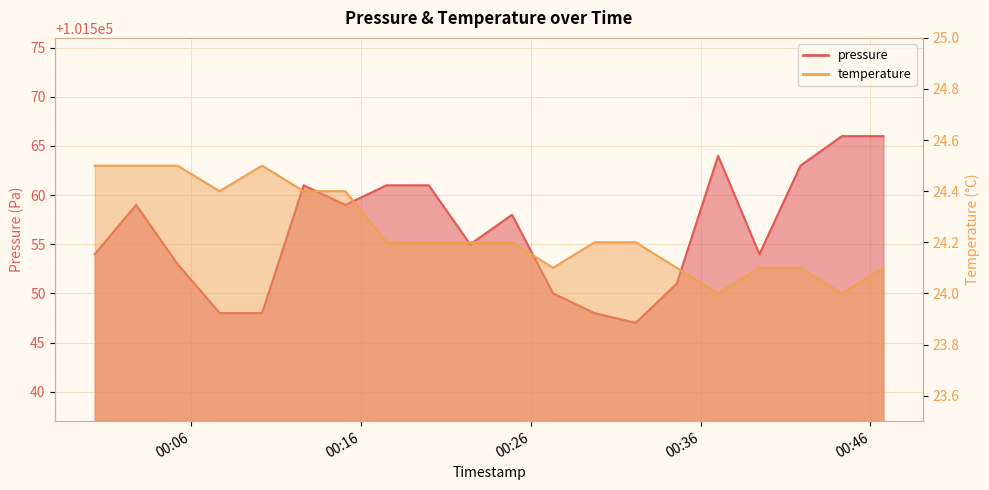

Which series has the largest total across all categories?

pressure